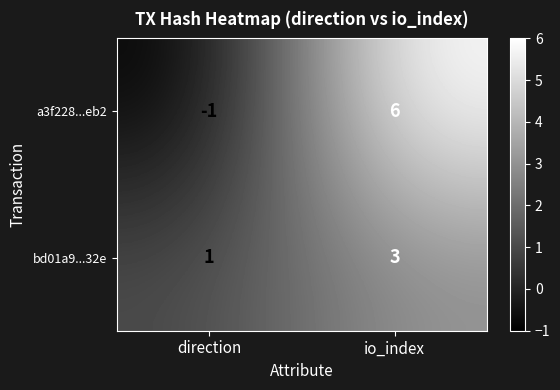

What is the sum of the bd01a9...32e values at io_index and direction?

4